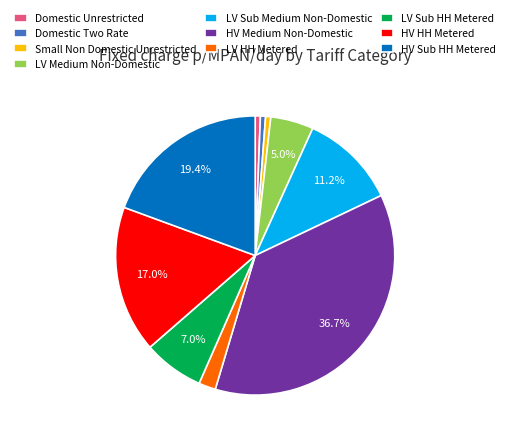

How many slices are in this pie chart?

10